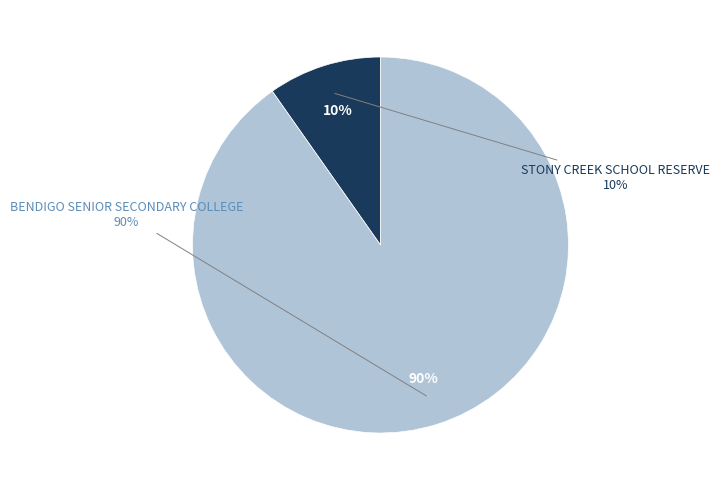

To the nearest percent, what is the combined percentage of BENDIGO SENIOR SECONDARY COLLEGE and STONY CREEK SCHOOL RESERVE?

100%